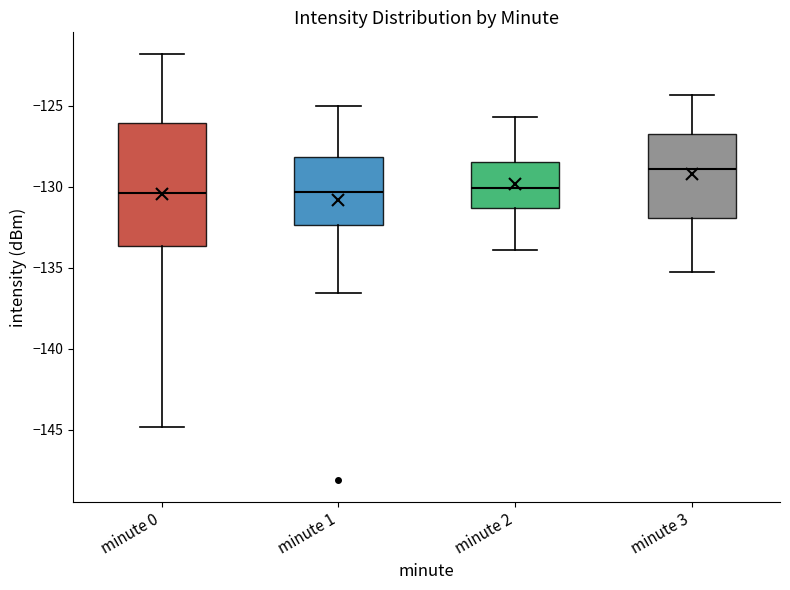

Reading left to right, transcribe this box plot: for each box, give where its median line is, the range the box spans, and where its two whiskers end, as read against the y-axis. The values are not printed on the chart, so give them approximately, as read against the axis.

minute 0: median -130.5, box -133.5 to -126.0, whiskers -145.0 to -122.0
minute 1: median -130.5, box -132.5 to -128.0, whiskers -136.5 to -125.0
minute 2: median -130.0, box -131.5 to -128.5, whiskers -134.0 to -125.5
minute 3: median -129.0, box -132.0 to -127.0, whiskers -135.0 to -124.5